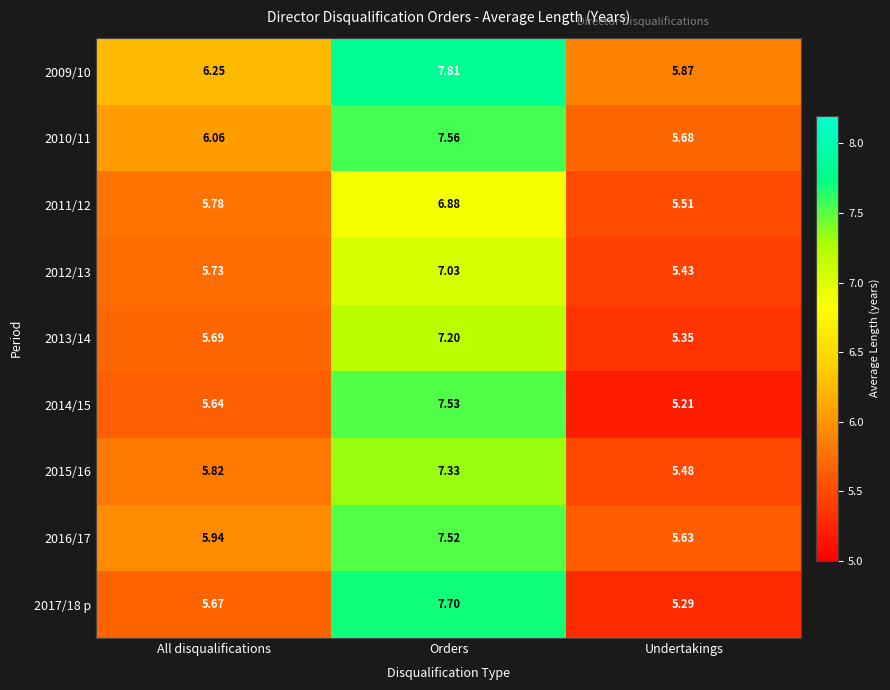

Which series has the largest range (max minus min)?

2017/18 p